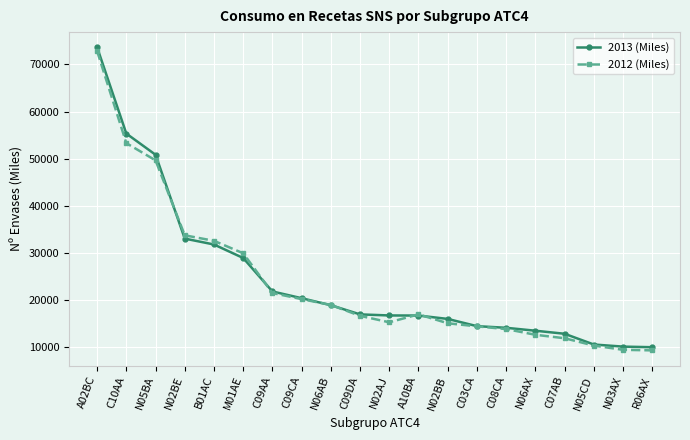

True or false: 2012 (Miles) has a value of 16685.5 at C09DA.

True